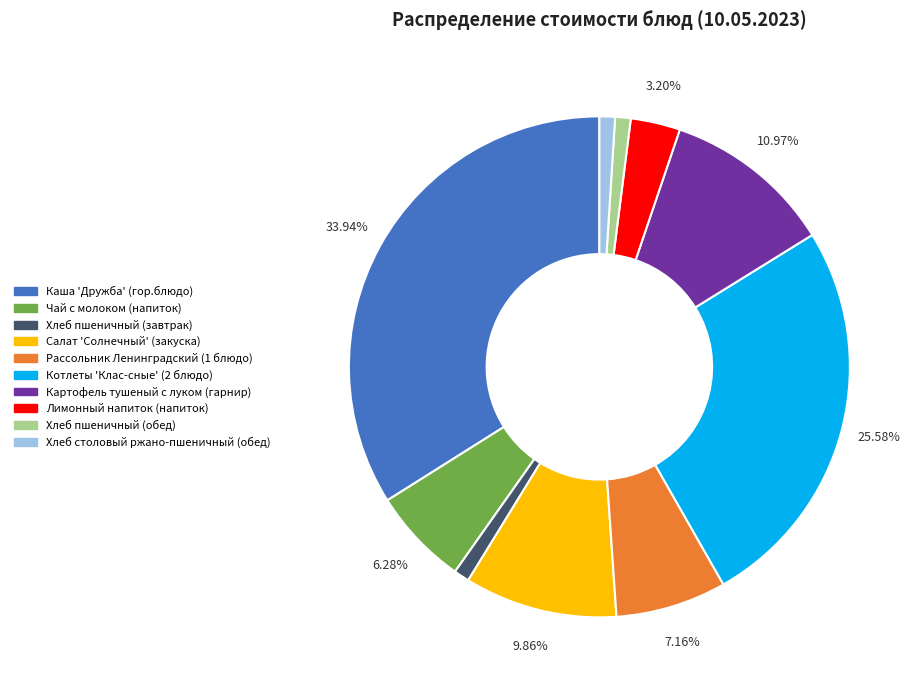

Which category has the biggest portion of the pie?

Каша 'Дружба' (гор.блюдо)